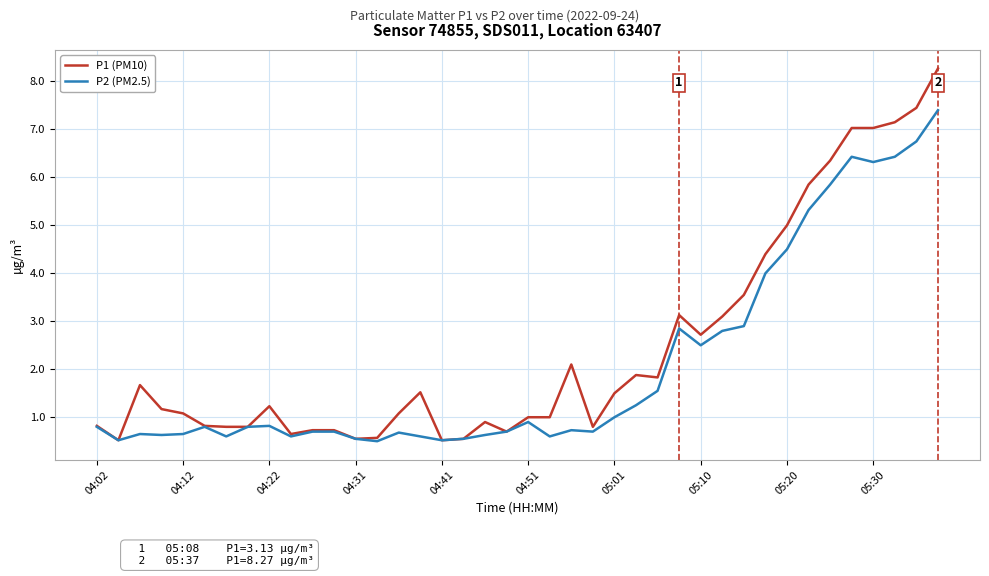

What is the minimum value shown in the chart?

0.5